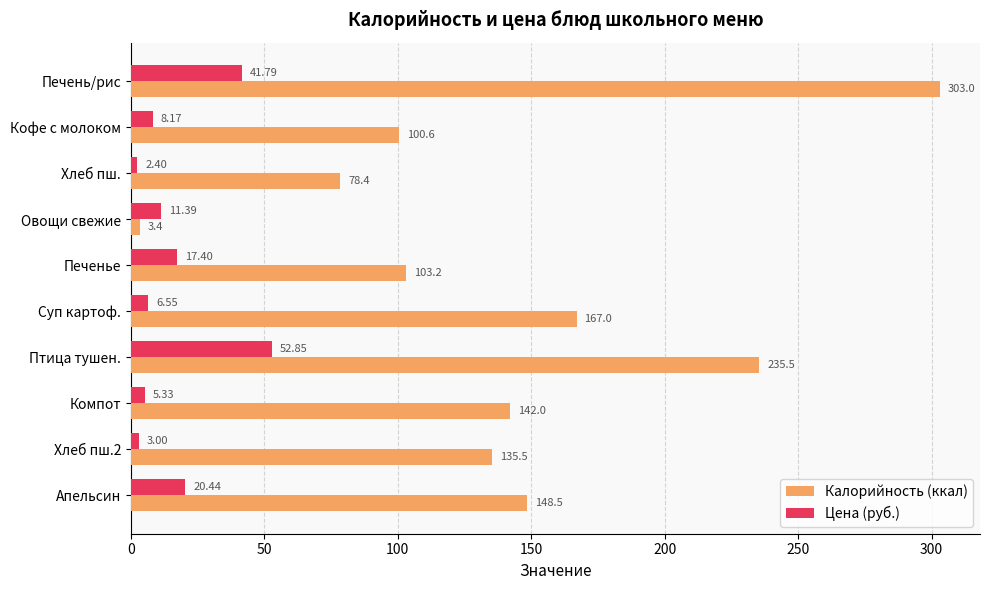

What is the difference between the Цена (руб.) values at Апельсин and Суп картоф.?

13.9